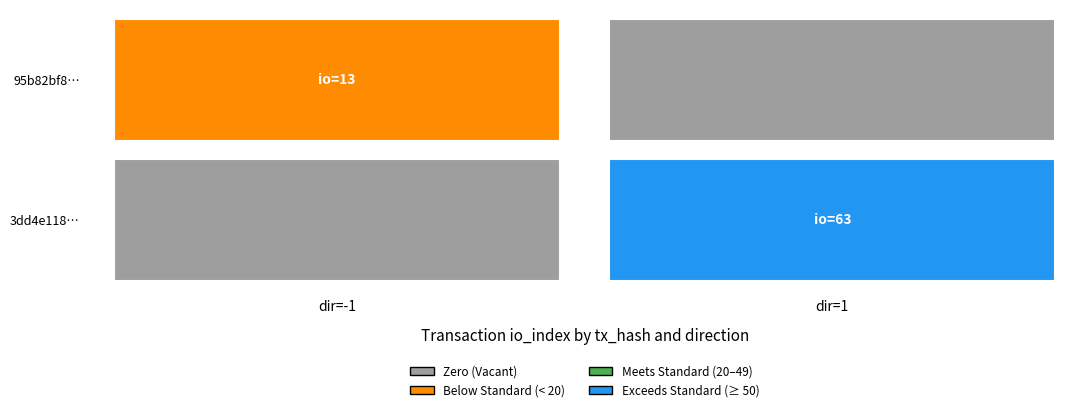

True or false: 95b82bf8719be436cbaffc829e7115728deaf93 has a value of -2 at direction.

False